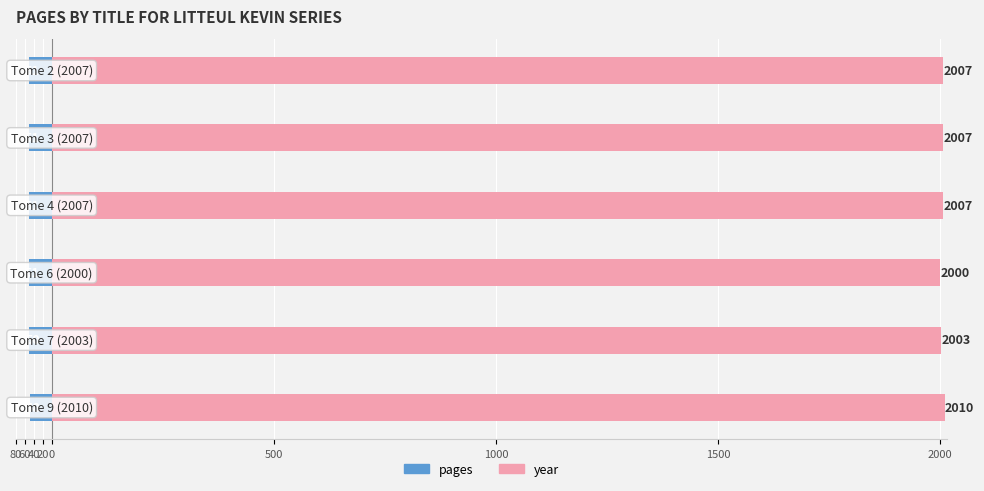

Which series changed the most between 60 and 0?

year